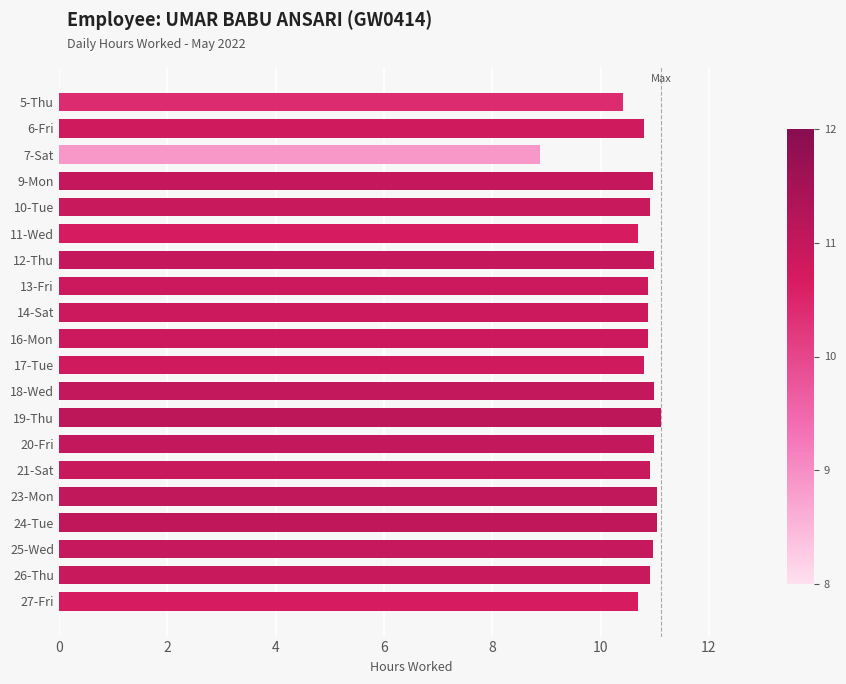

How many bars are there in total?

20